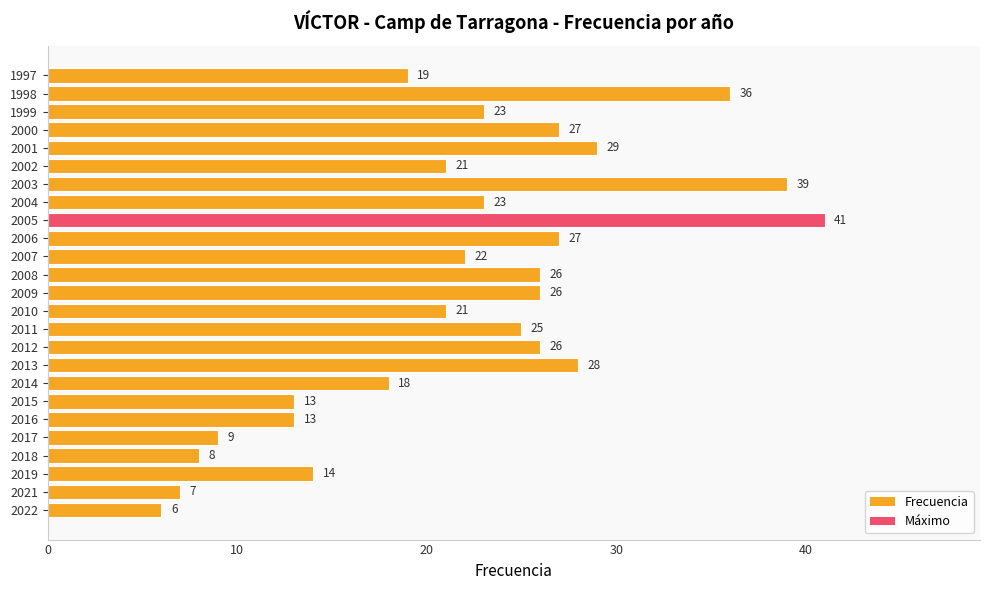

Reading top to bottom, extract all data points from this chart.

19	36	23	27	29	21	39	23	41	27	22	26	26	21	25	26	28	18	13	13	9	8	14	7	6